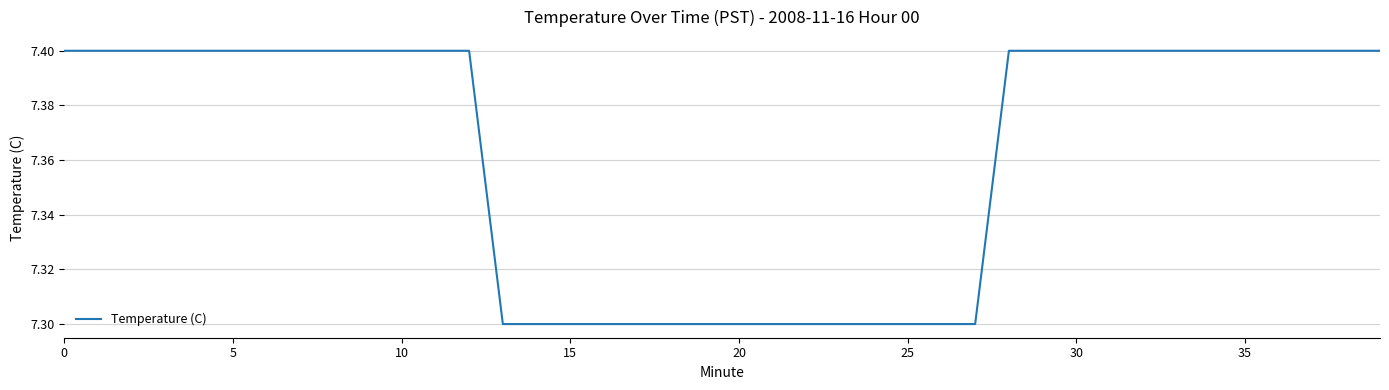

What is the maximum value shown in the chart?

7.4